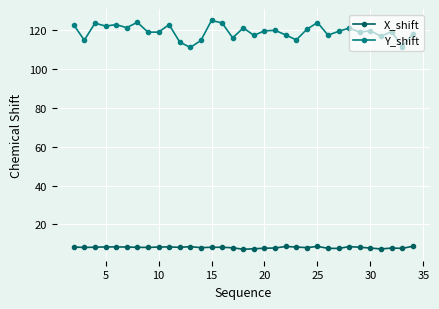

True or false: Y_shift has more than 0 points higher than both neighbors.

True